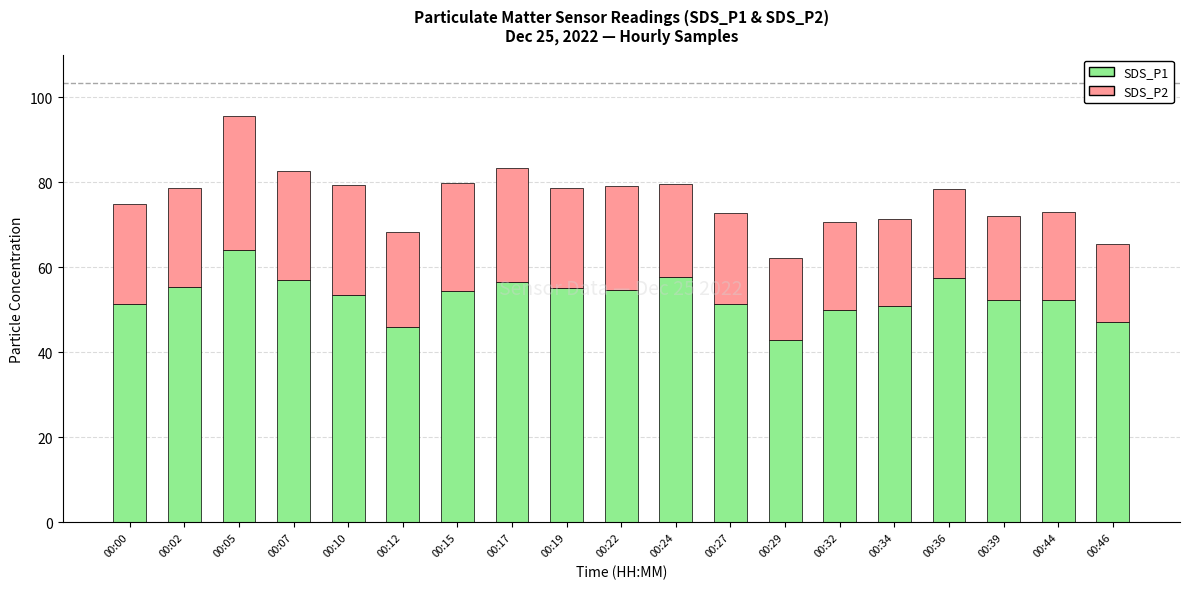

What is the highest value of the SDS_P1 series?

64.2